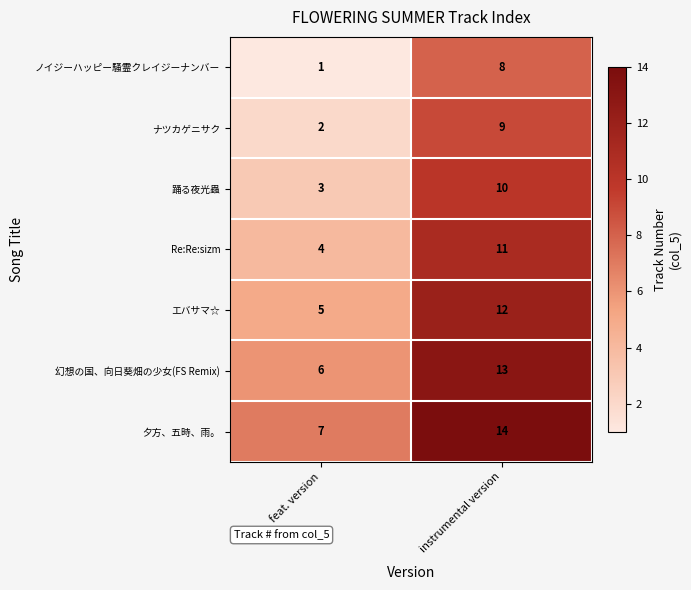

What is the total value across all series at feat. version?

28